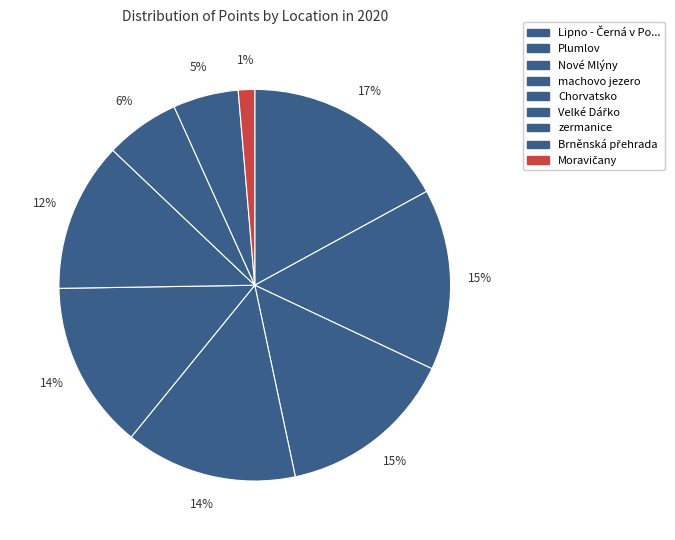

Is there any slice that represents more than half of the pie?

No